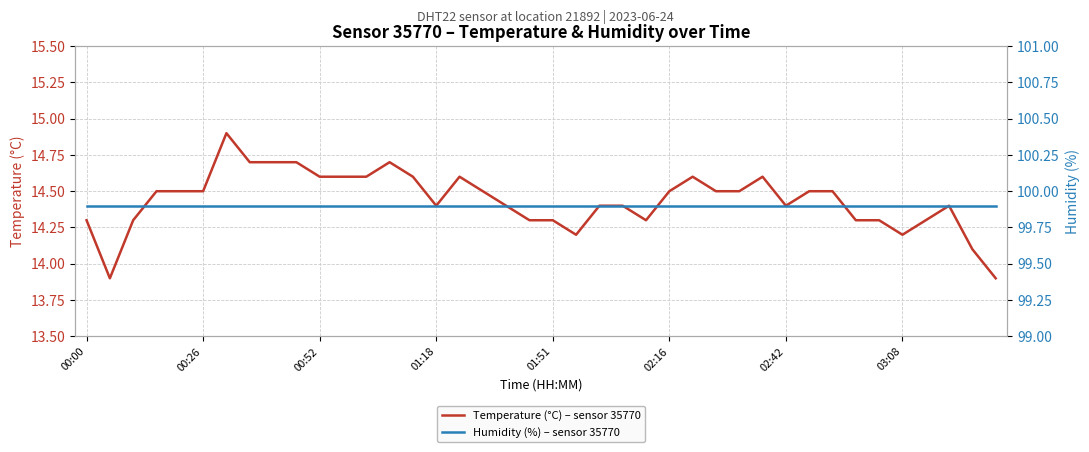

At how many categories does at least one series exceed 51?

40